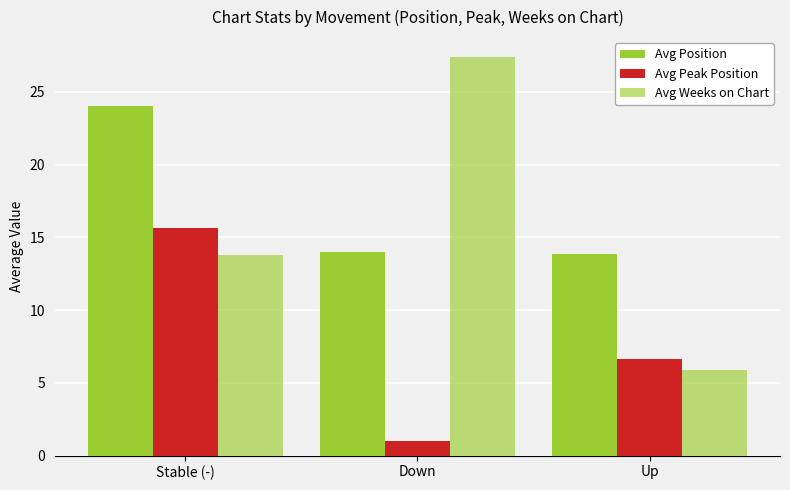

What is the maximum value shown in the chart?

27.4